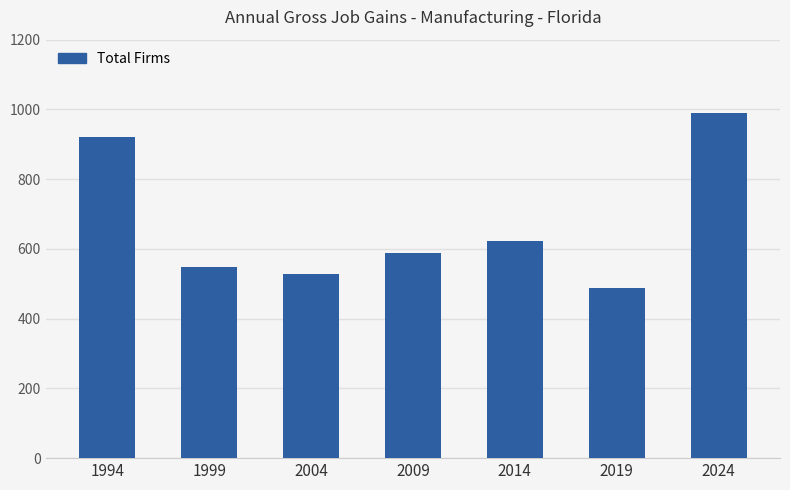

The chart shows a value of 811 at 2004. True or false?

False